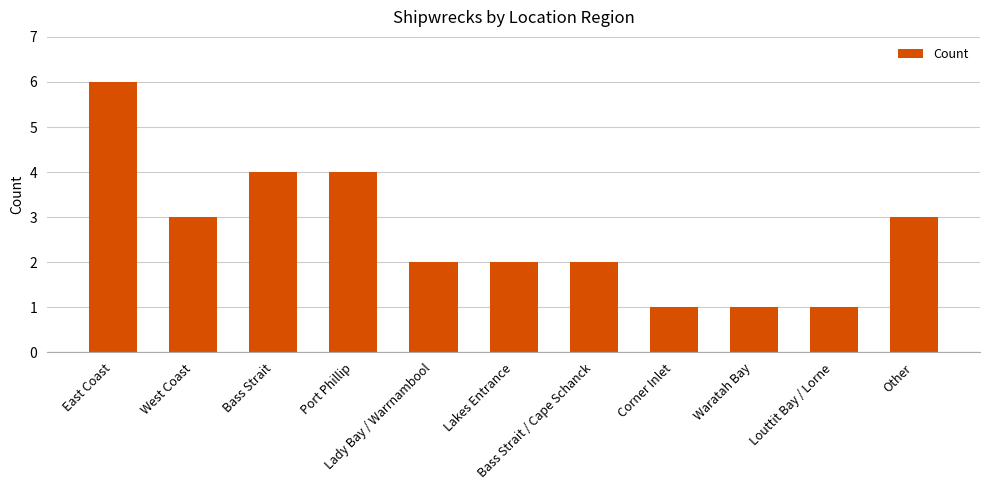

What is the ratio of the value at Other to the value at Lakes Entrance?

1.5